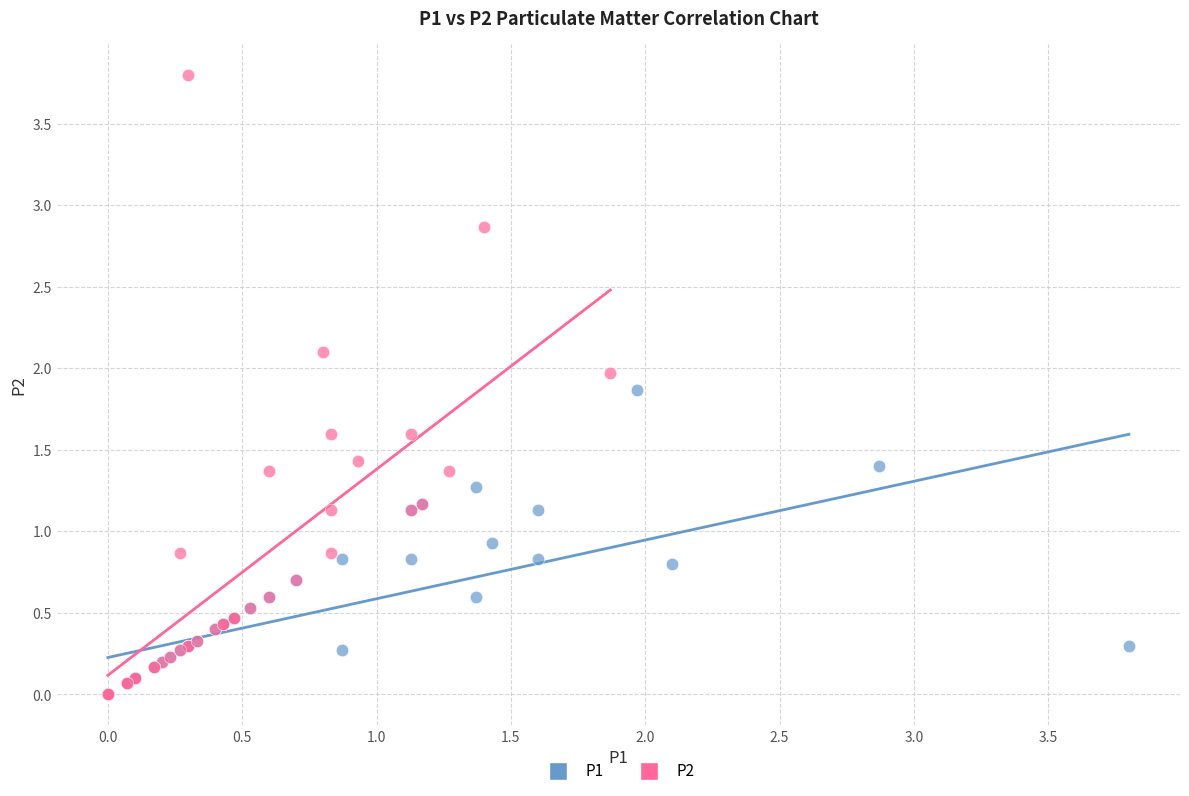

Which series has the widest spread of Y values?

P2